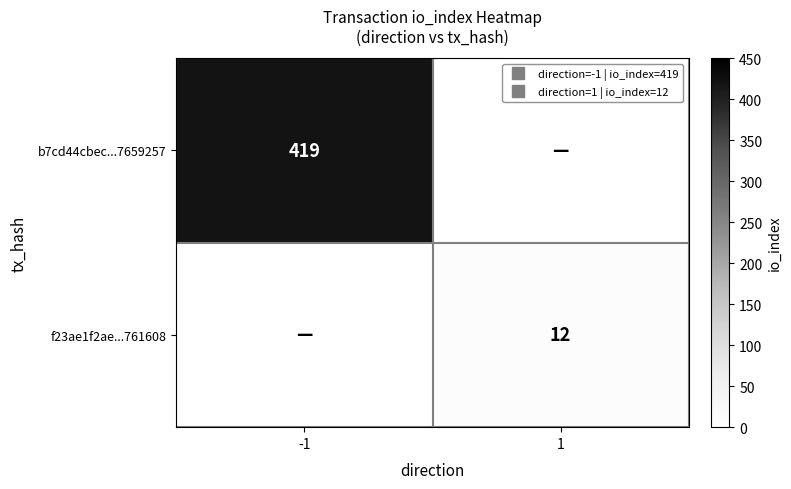

The value of f23ae1f2ae...761608 at -1 is 0. True or false?

True